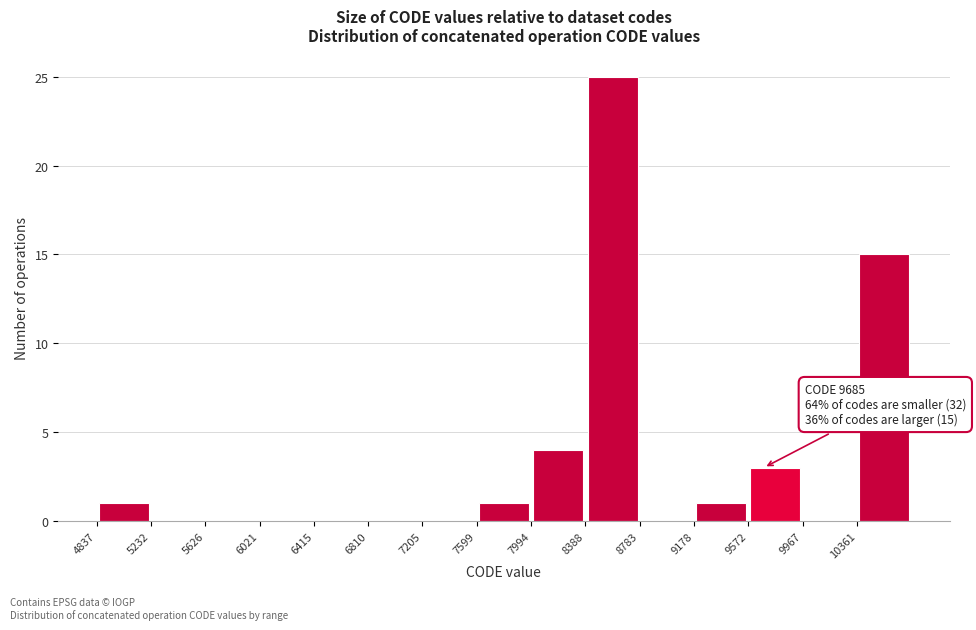

Over which range of the x-axis is the bar tallest?

8400 to 8800